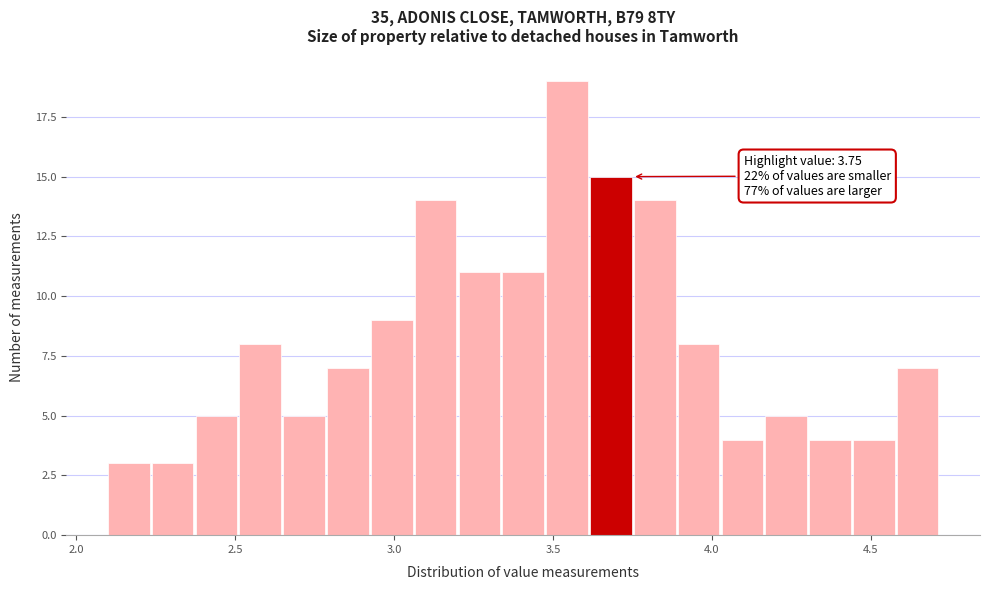

Around what value on the x-axis is the tallest bar? Give the approximate position of its centre, as read against the axis.

3.55